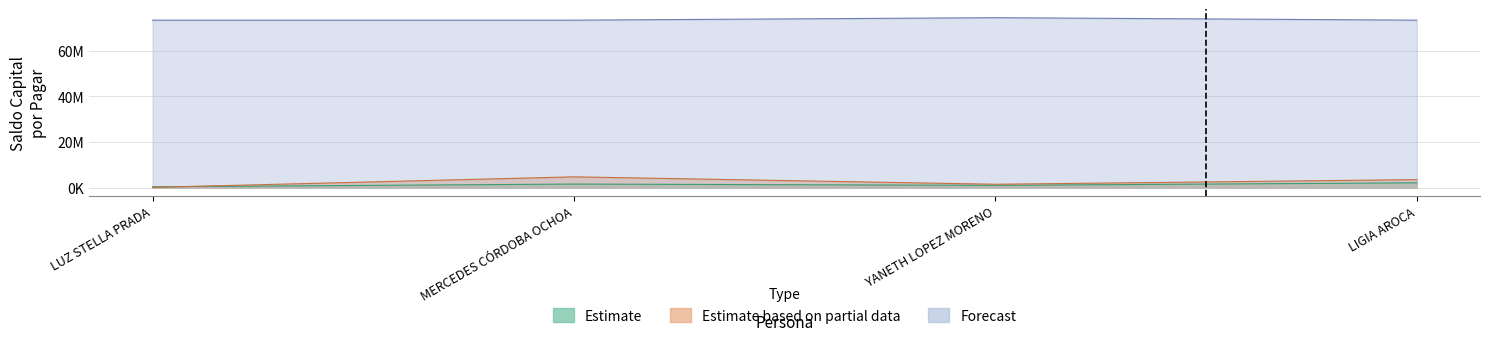

What is the value of the Prima de servicios point at the 2nd from the left?

4686699.0